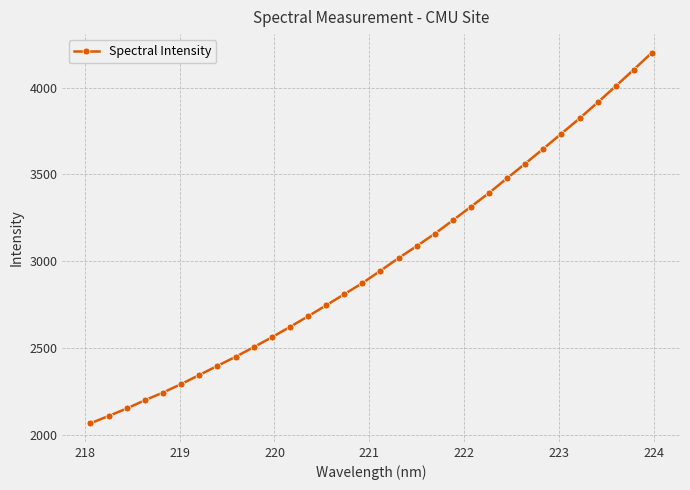

True or false: there are more than 2 points higher than both neighbors.

False